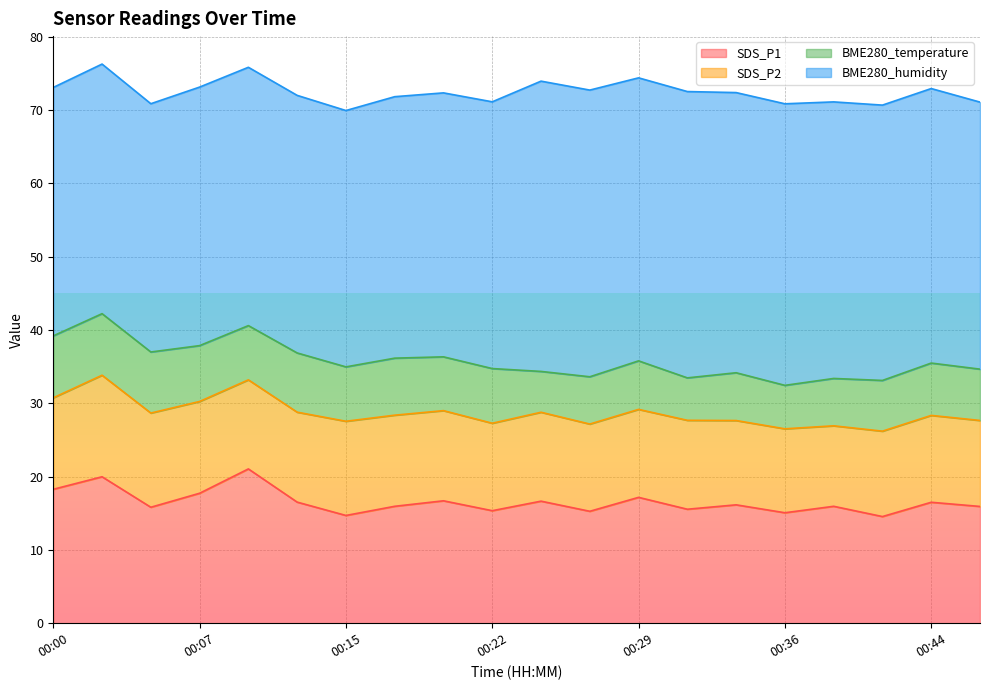

Between 00:00 and 00:39, which series saw the biggest shift?

BME280_humidity